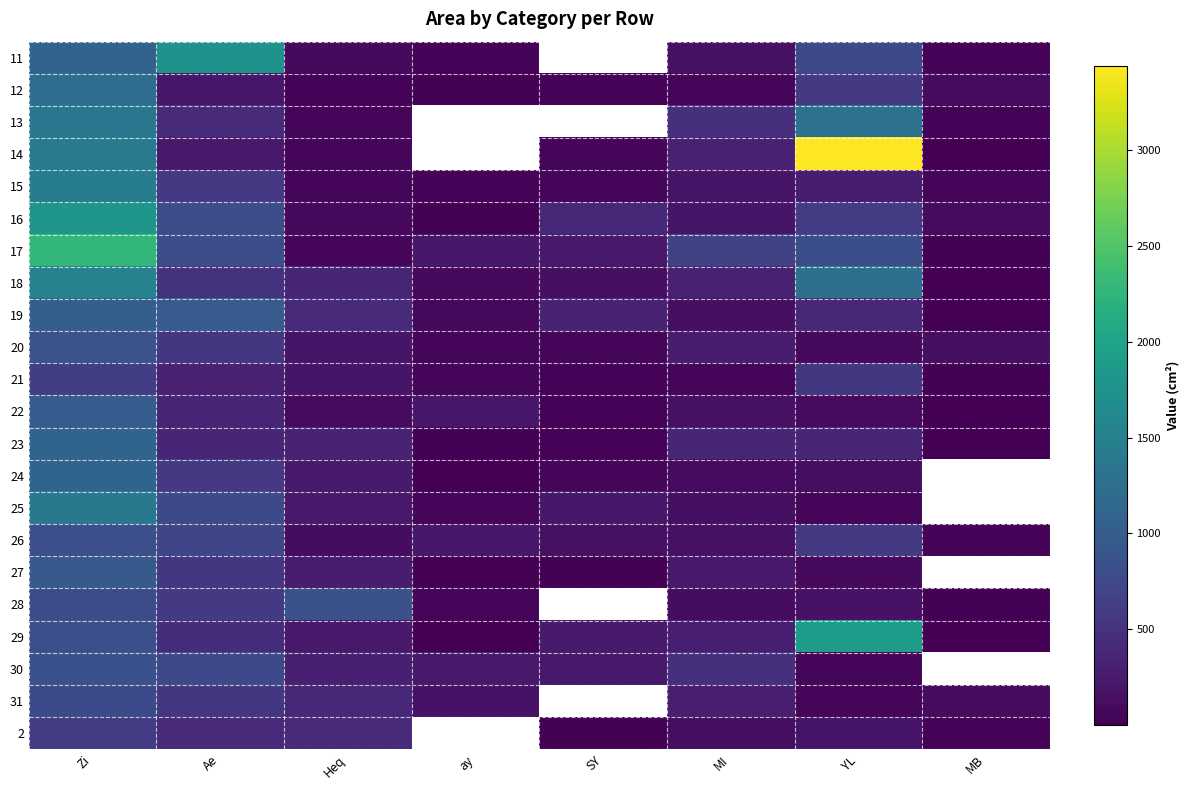

At which category does the chart reach its minimum across all series?

MB